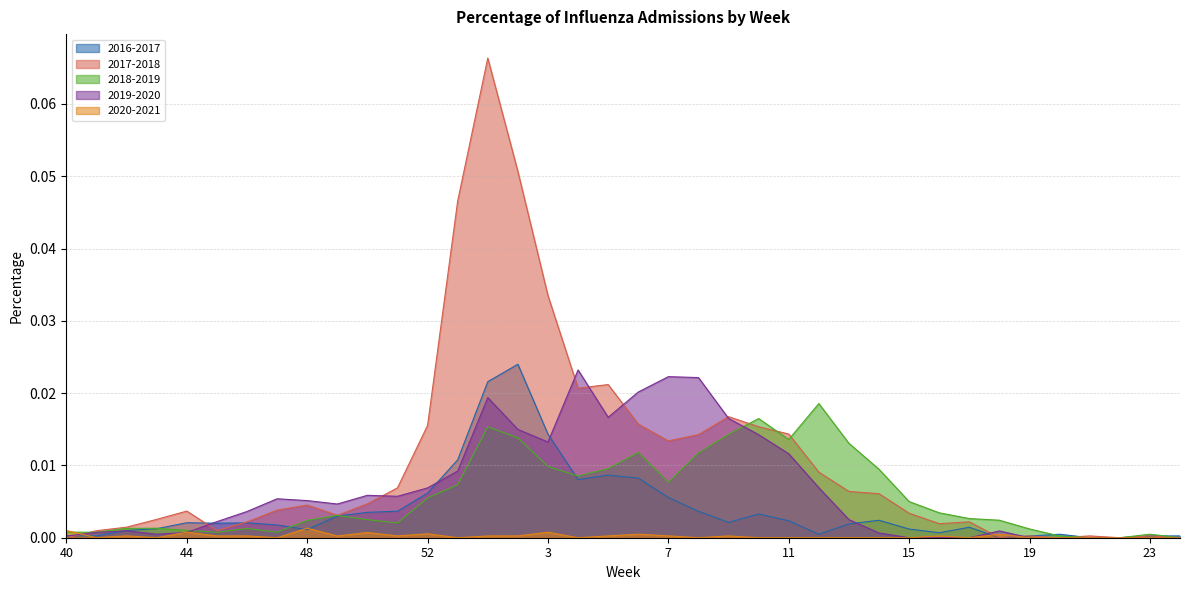

Rank the categories by 2020-2021 value from lowest to highest.

41, 43, 47, 53, 4, 8, 10, 11, 12, 13, 14, 15, 17, 19, 20, 21, 22, 23, 24, 49, 16, 45, 1, 9, 46, 51, 5, 2, 42, 7, 18, 6, 52, 50, 3, 44, 40, 48